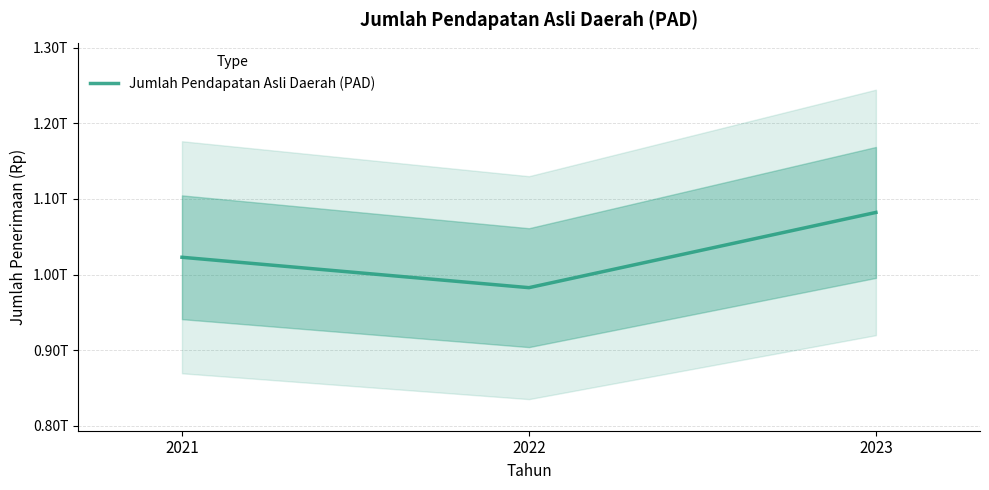

Which label corresponds to the largest value in the chart?

2023